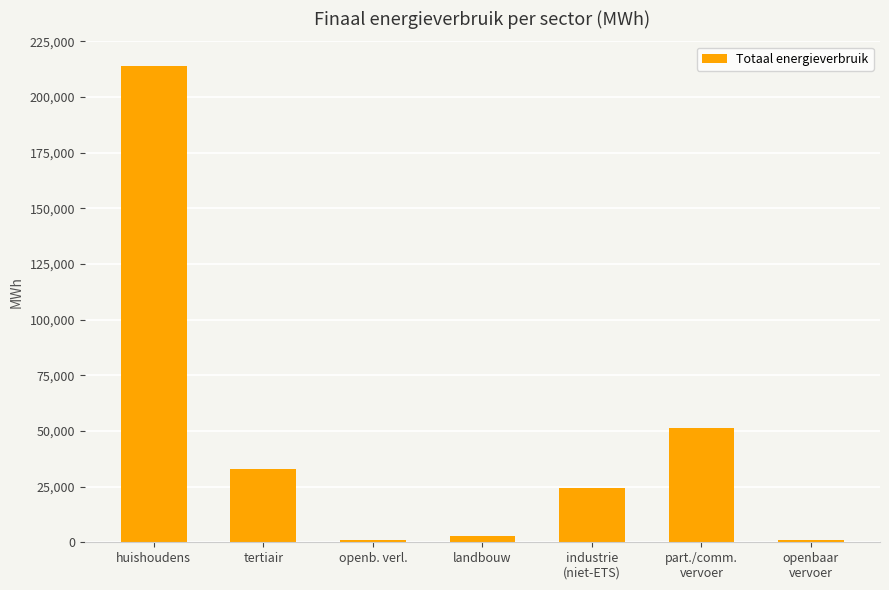

What is the value of the 5th bar from the left?

24371.5